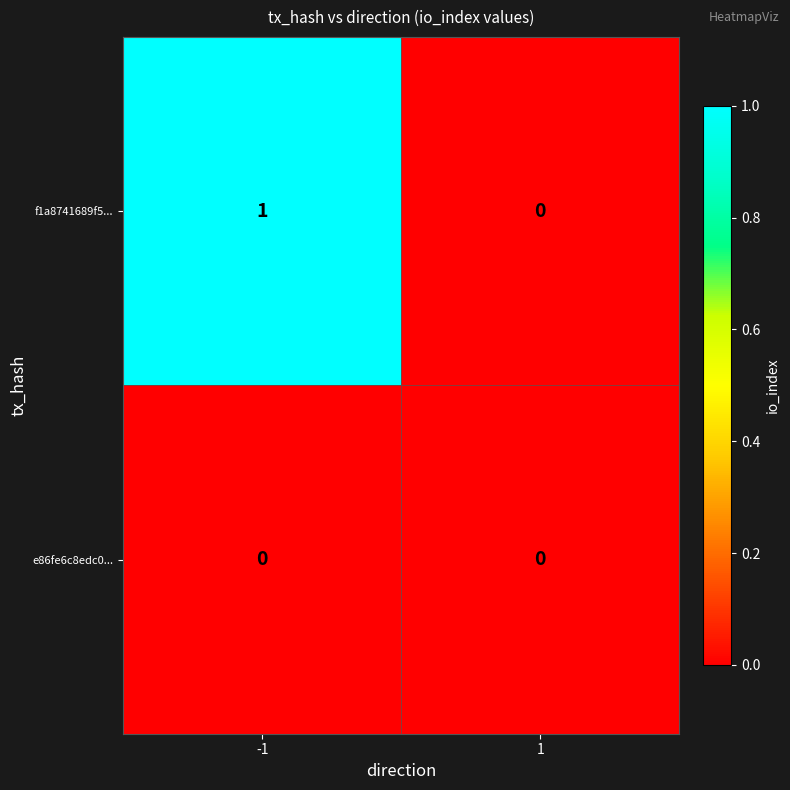

Which series has the widest spread of values?

f1a8741689f5...